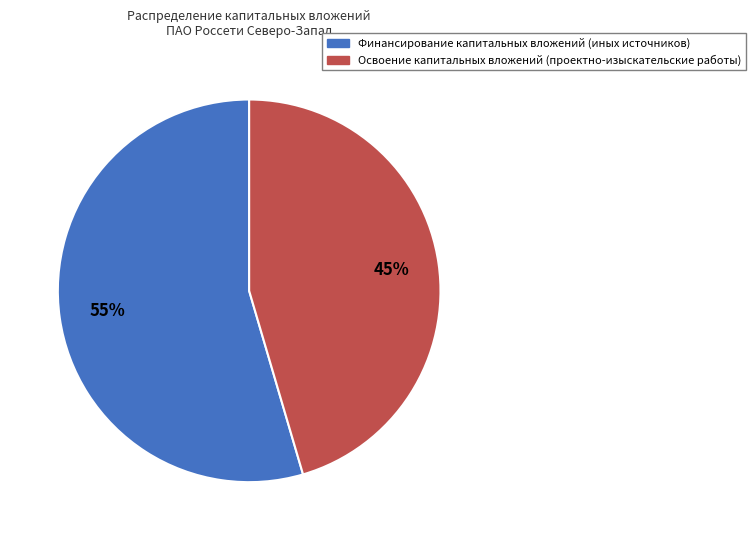

Is there any slice that represents more than half of the pie?

Yes